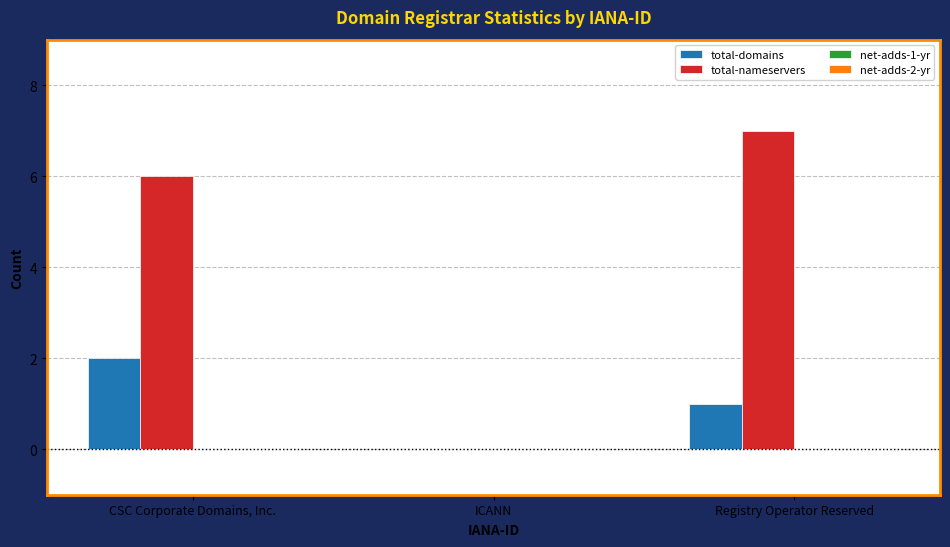

At which category does the chart reach its peak across all series?

Registry Operator Reserved